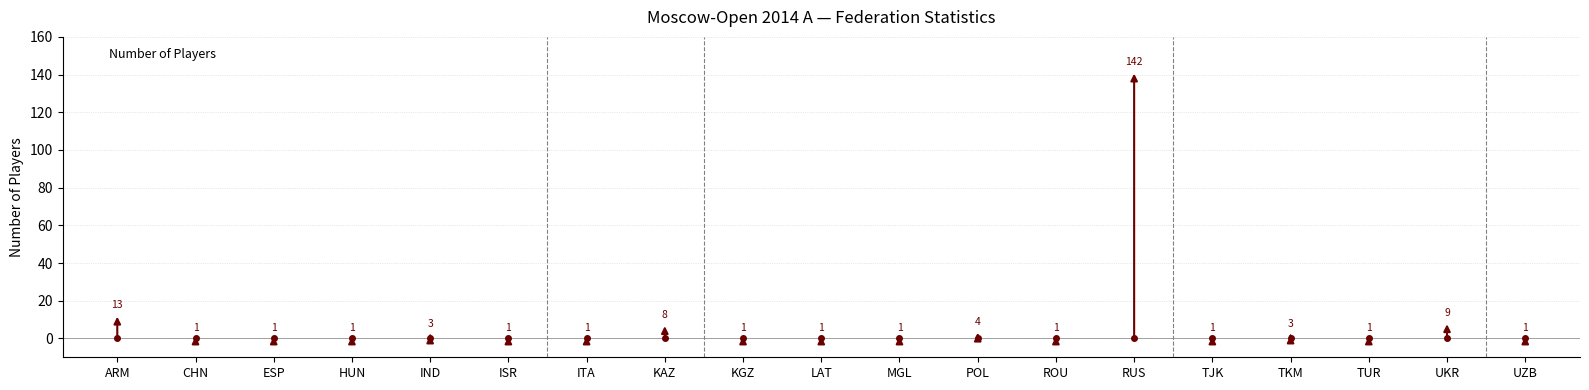

Where is the data nearest to the value 71?

ARM